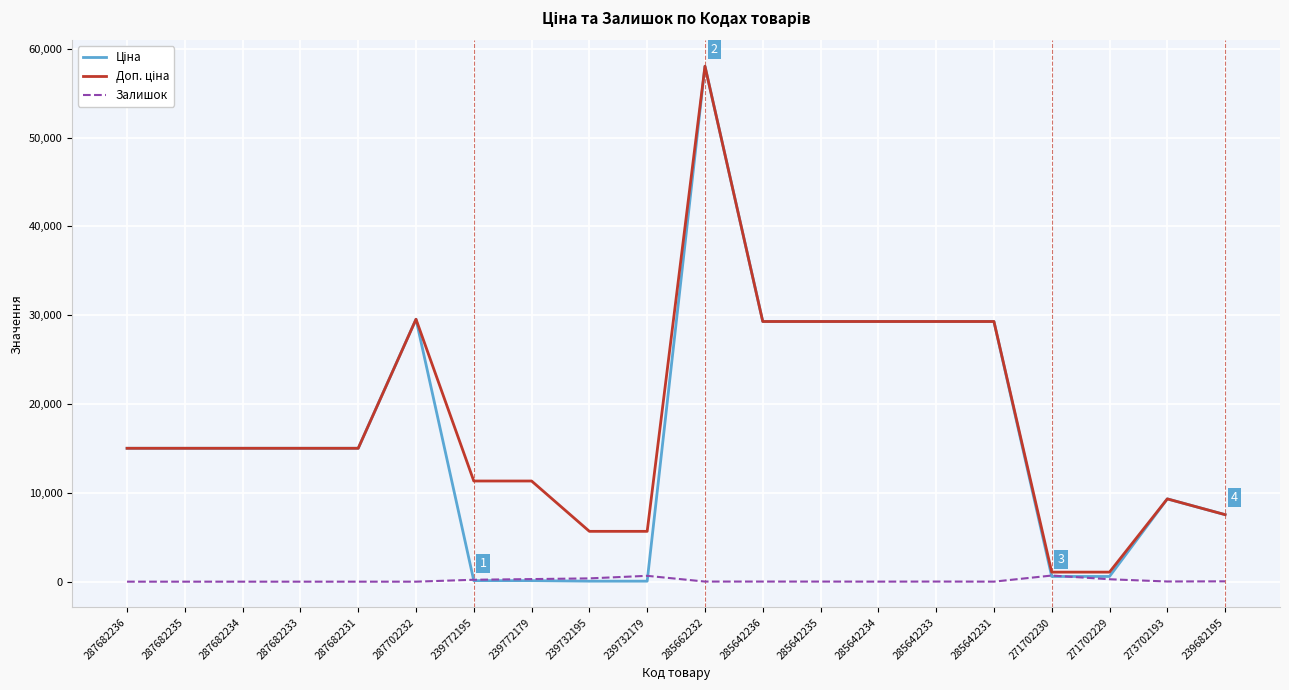

How many series are shown in this chart?

3